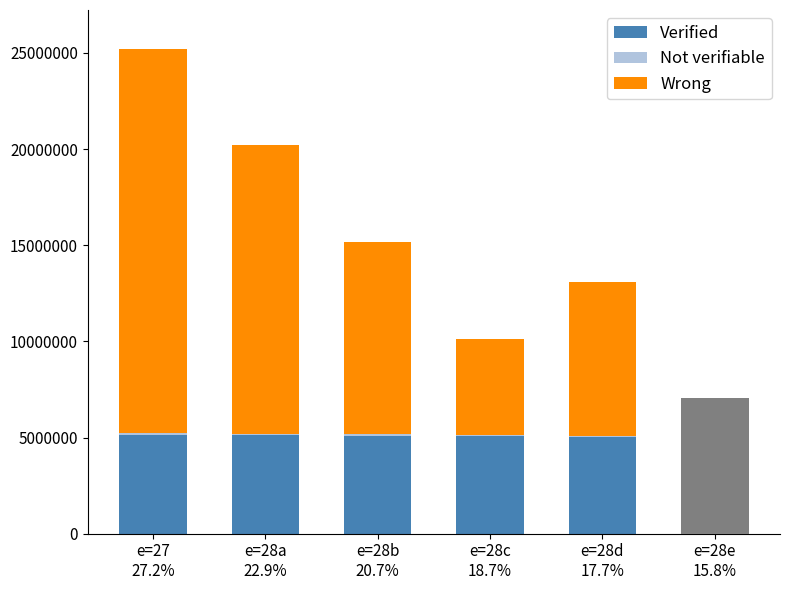

What is the difference between the Wrong values at e=27
27.2% and e=28e
15.8%?

18000000